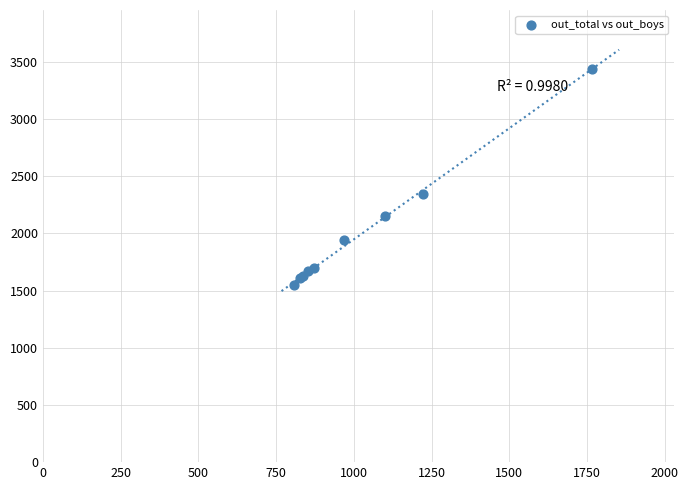

What Y value in the scatter plot is closest to 2492?

2344